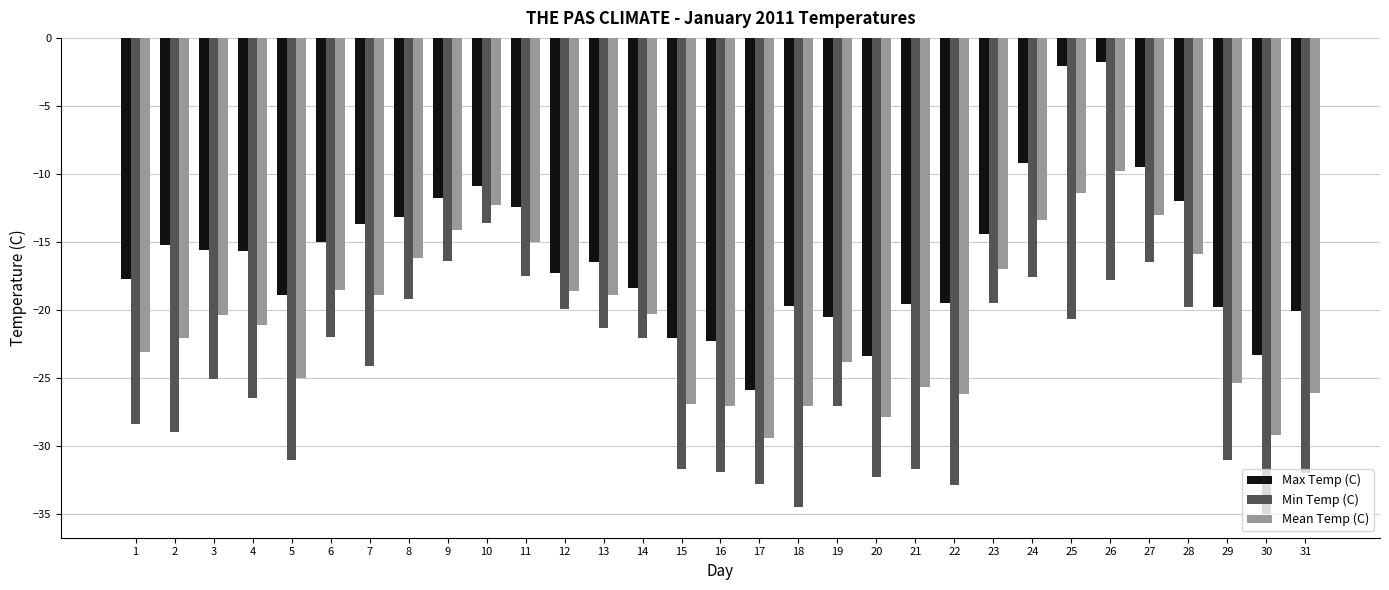

Rank the series at 4 from lowest to highest value.

Min Temp (C), Mean Temp (C), Max Temp (C)